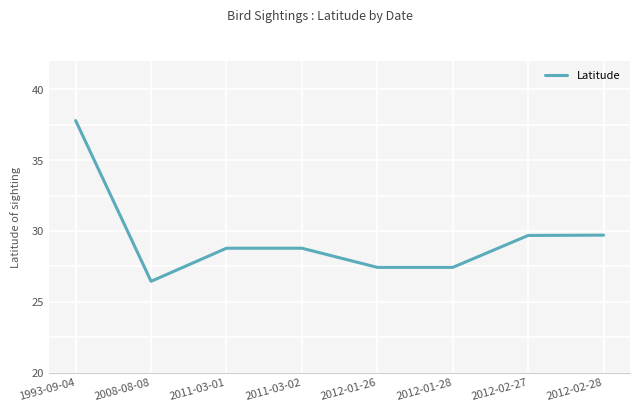

Is this an area chart (filled region under the line)?

No